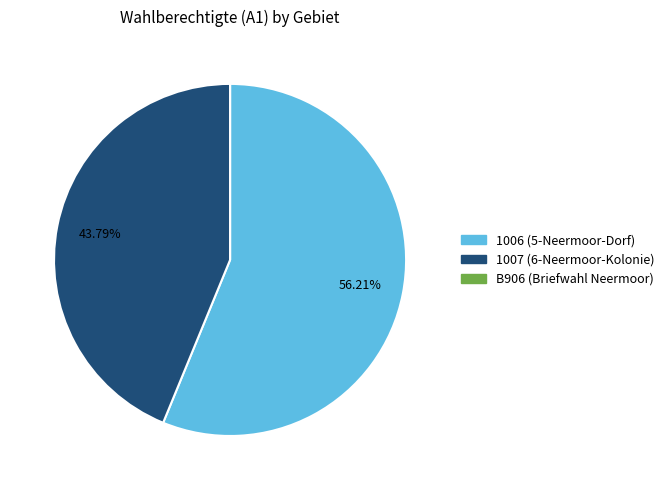

What is the ratio of the value at 1007 (6-Neermoor-Kolonie) to the value at 1006 (5-Neermoor-Dorf)?

0.8